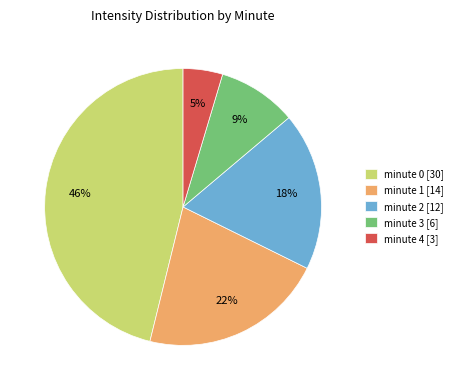

Which has a higher value, minute 1 [14] or minute 4 [3]?

minute 1 [14]